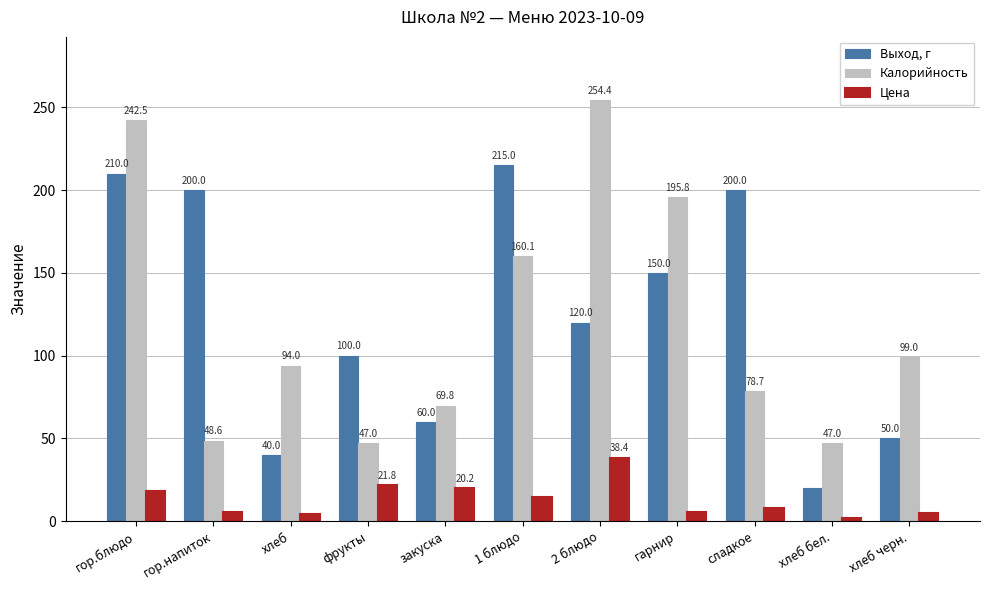

The value of Цена at гор.напиток is 5.7. True or false?

True